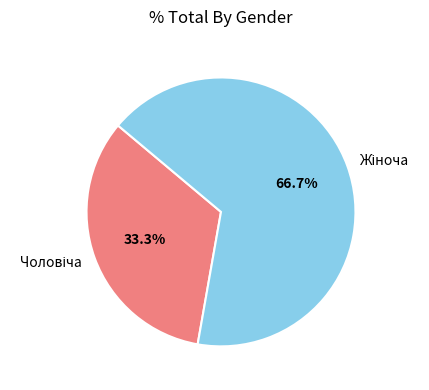

Is there any slice that represents more than half of the pie?

Yes